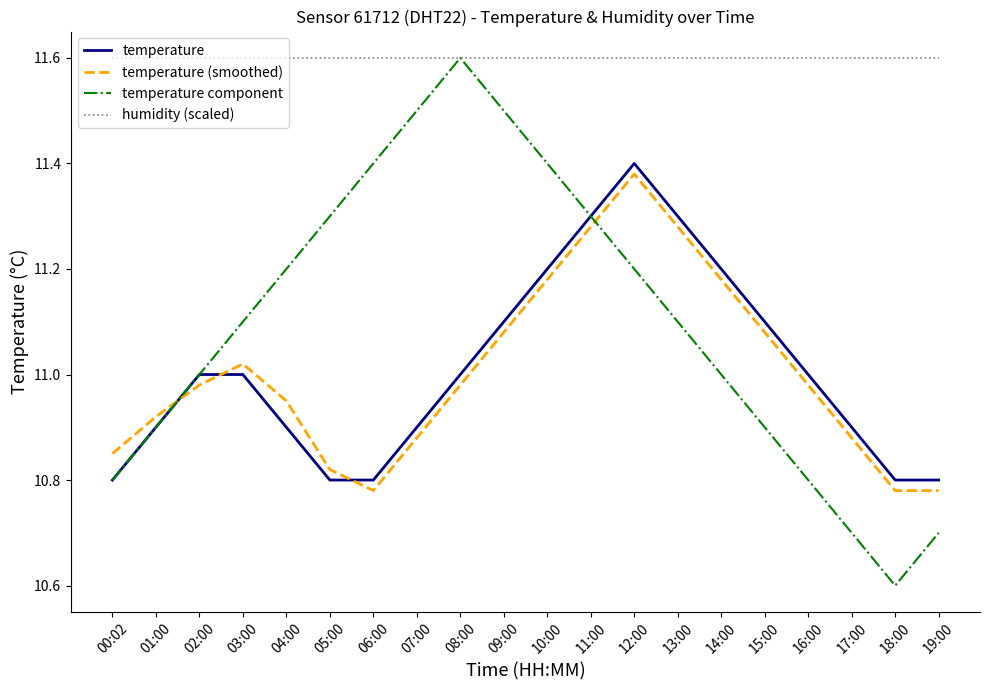

Which series has the largest total across all categories?

humidity (scaled)